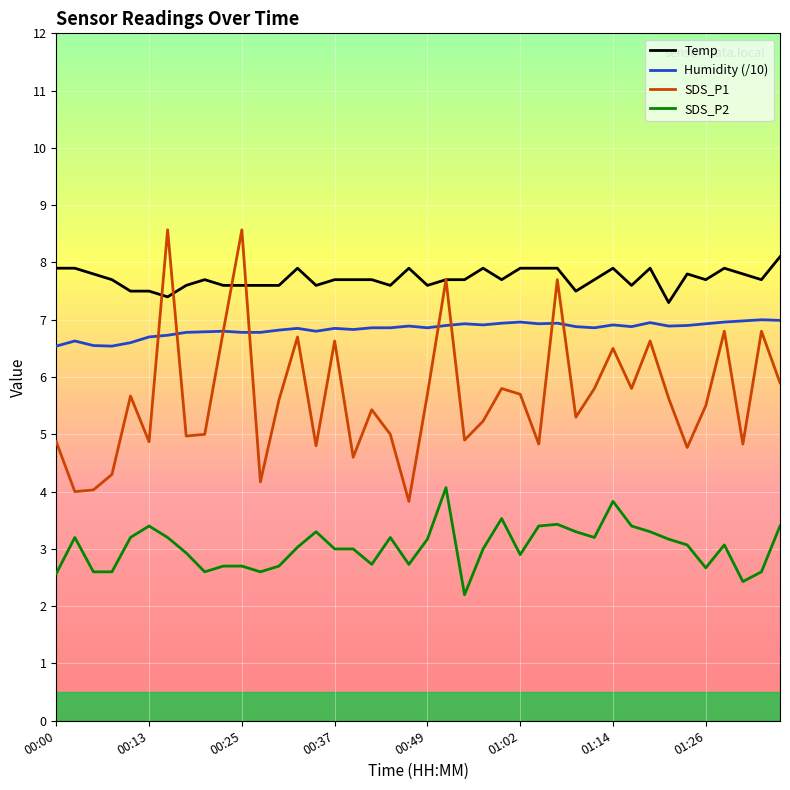

What is the difference between the maximum and second lowest values in the SDS_P1 series?

4.6